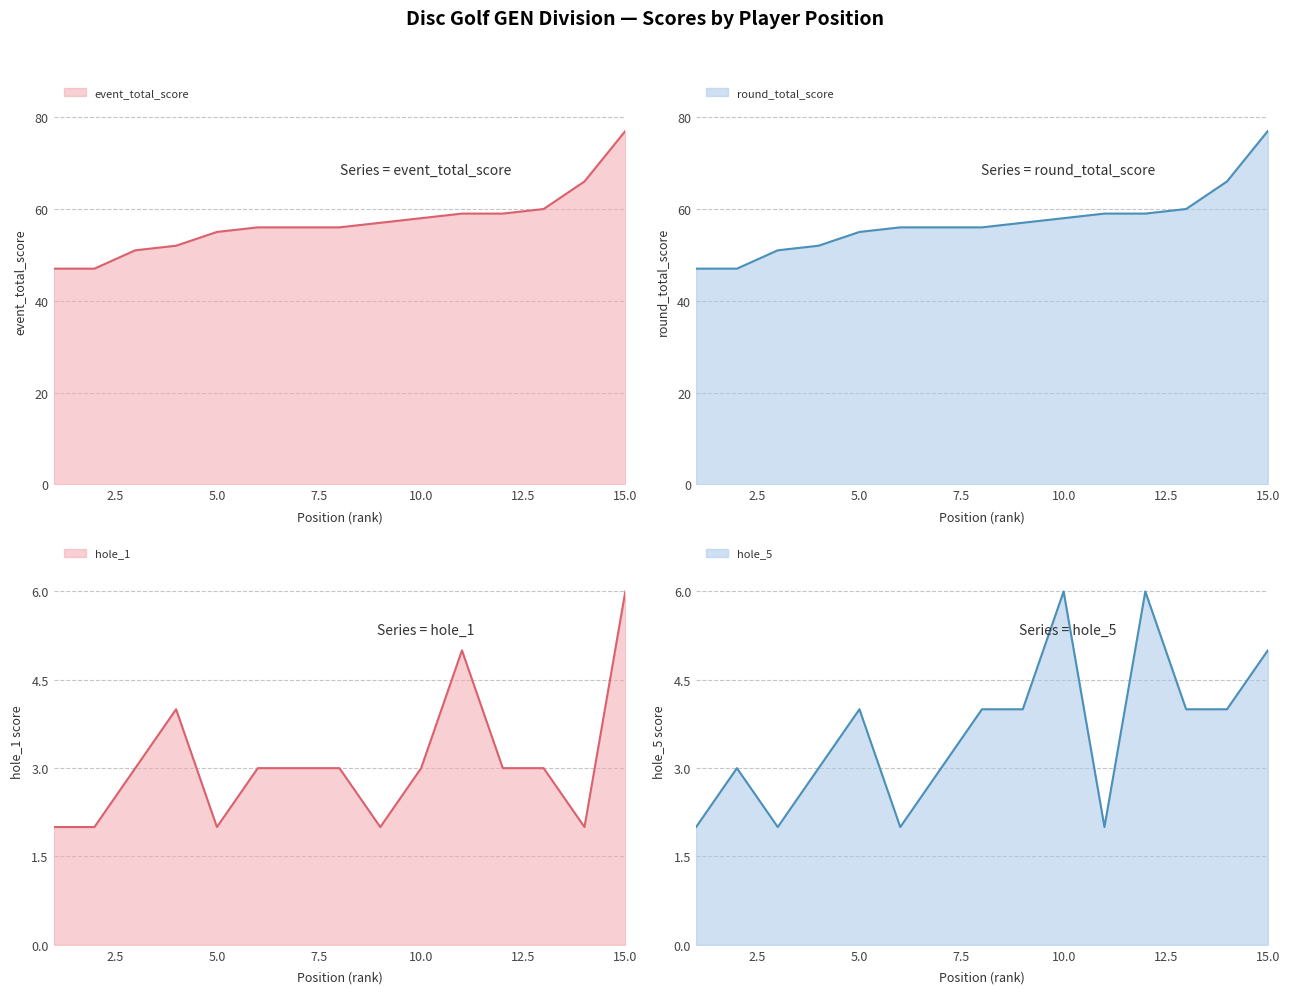

What is the value of the round_total_score point at the 1st from the left?

47